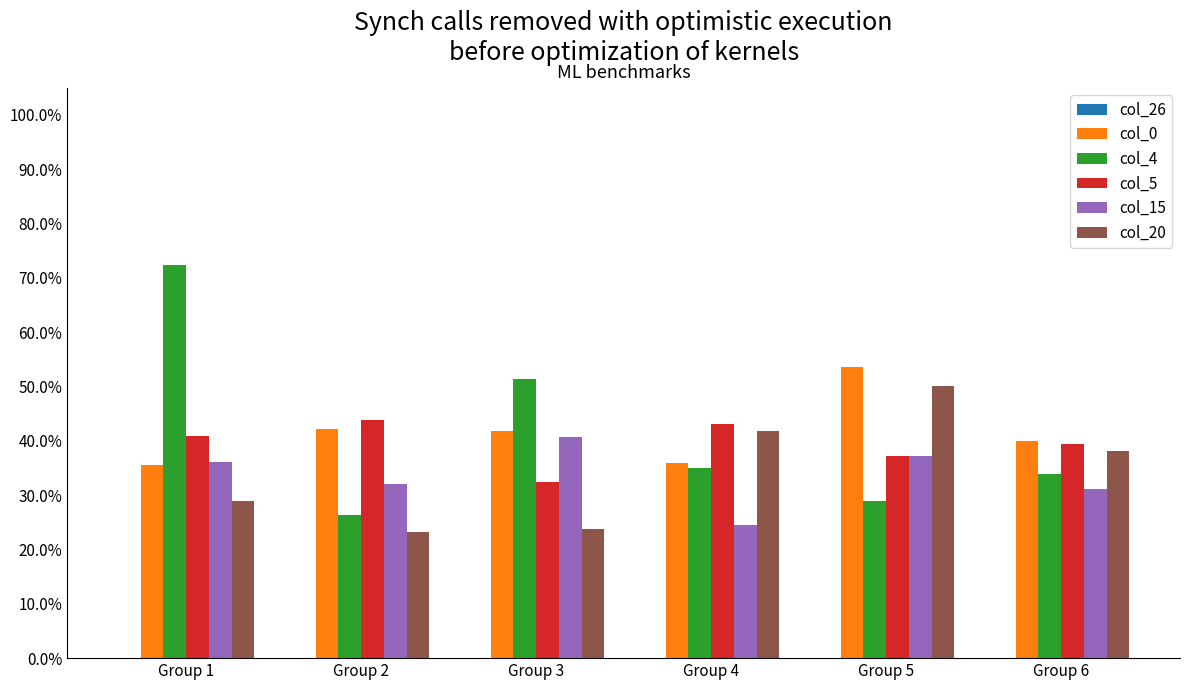

Which has a higher value, Group 1 or Group 5?

Group 1